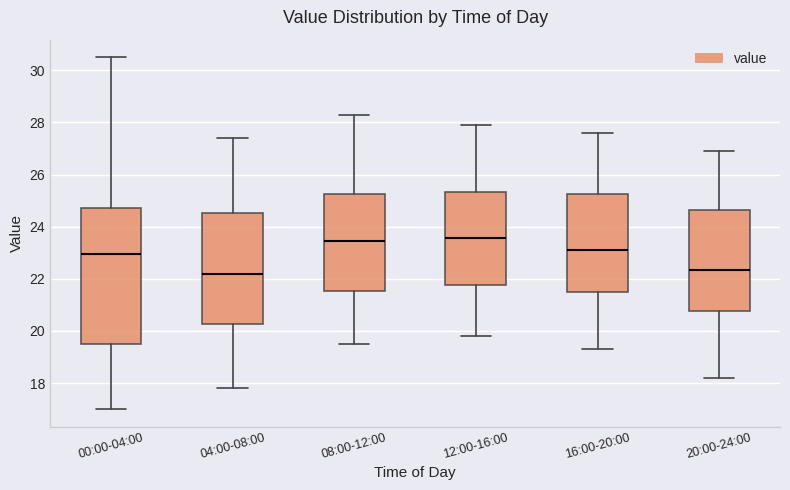

Where is the lower edge of the box for 00:00-04:00 on the y-axis? The values are not printed on the chart, so give them approximately, as read against the axis.

19.6